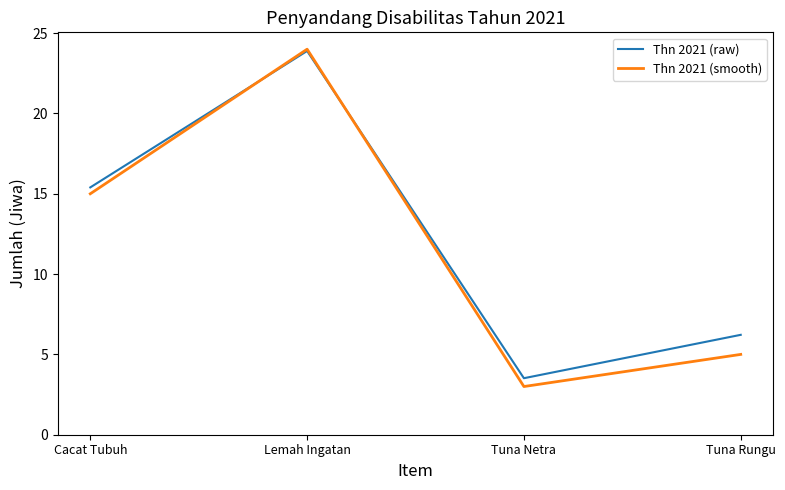

What position from the right is Tuna Netra?

2